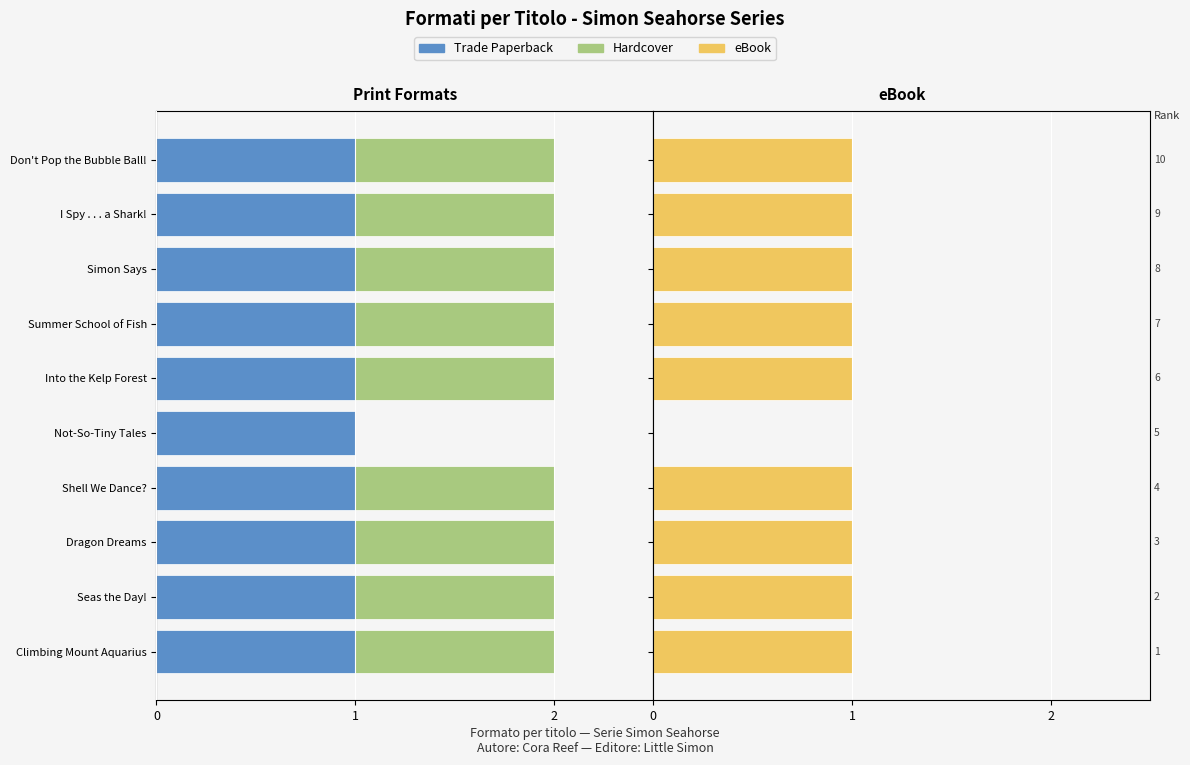

What value does the eBook series have at Into the Kelp Forest?

1.0